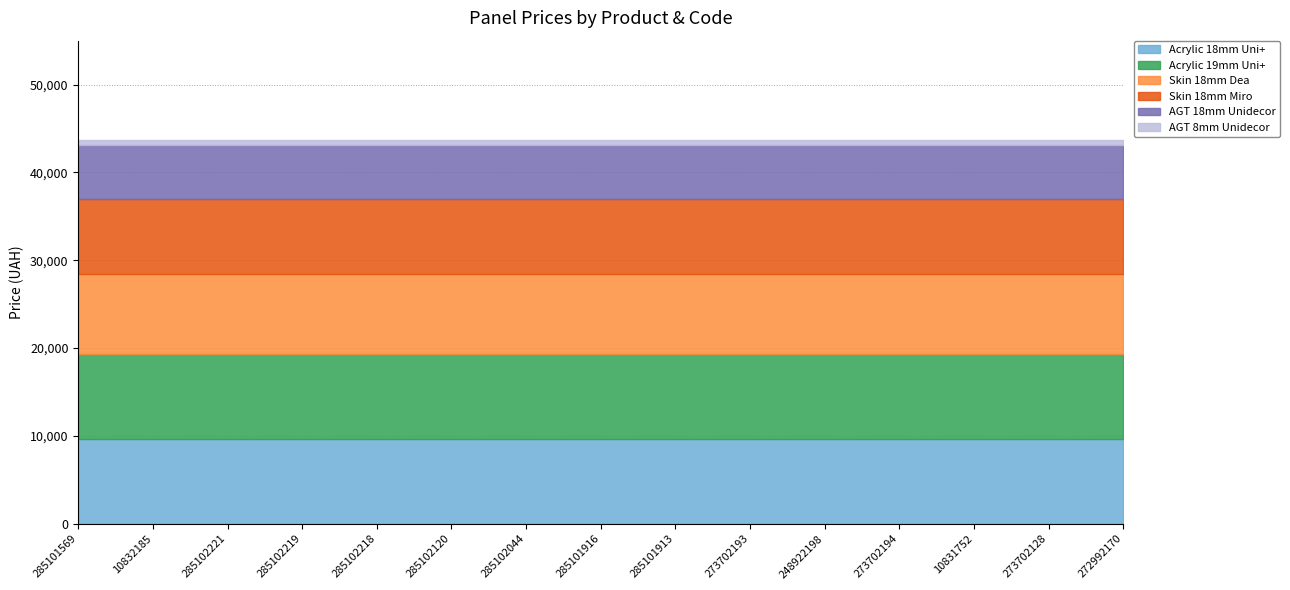

Reading left to right, transcribe all the data shown in this chart.

Acrylic 18mm Uni+: 9664.7	9664.7	9664.7	9664.7	9664.7	9664.7	9664.7	9664.7	9664.7	9664.7	9664.7	9664.7	9664.7	9664.7	9664.7
Acrylic 19mm Uni+: 9664.7	9664.7	9664.7	9664.7	9664.7	9664.7	9664.7	9664.7	9664.7	9664.7	9664.7	9664.7	9664.7	9664.7	9664.7
Skin 18mm Dea: 9092.0	9092.0	9092.0	9092.0	9092.0	9092.0	9092.0	9092.0	9092.0	9092.0	9092.0	9092.0	9092.0	9092.0	9092.0
Skin 18mm Miro: 8581.1	8581.1	8581.1	8581.1	8581.1	8581.1	8581.1	8581.1	8581.1	8581.1	8581.1	8581.1	8581.1	8581.1	8581.1
AGT 18mm Unidecor: 6067.2	6067.2	6067.2	6067.2	6067.2	6067.2	6067.2	6067.2	6067.2	6067.2	6067.2	6067.2	6067.2	6067.2	6067.2
AGT 8mm Unidecor: 612.6	612.6	612.6	612.6	612.6	612.6	612.6	612.6	612.6	612.6	612.6	612.6	612.6	612.6	612.6